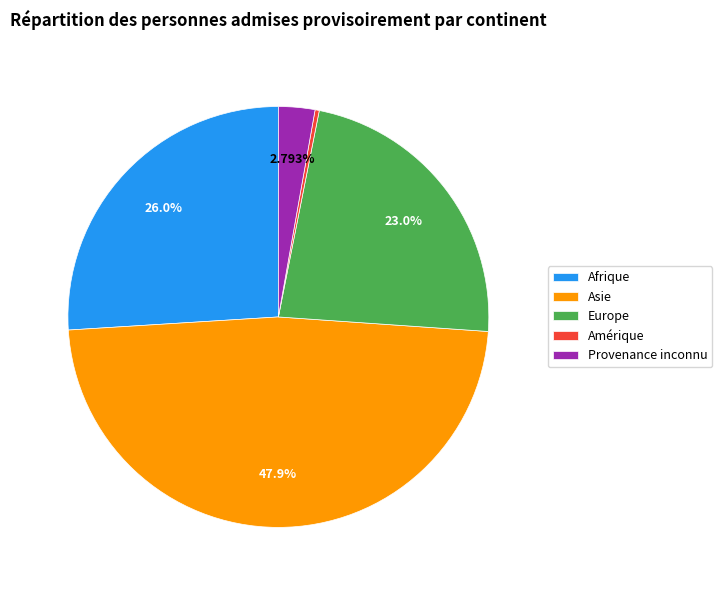

The Provenance inconnu slice represents 8% of the pie. True or false?

False